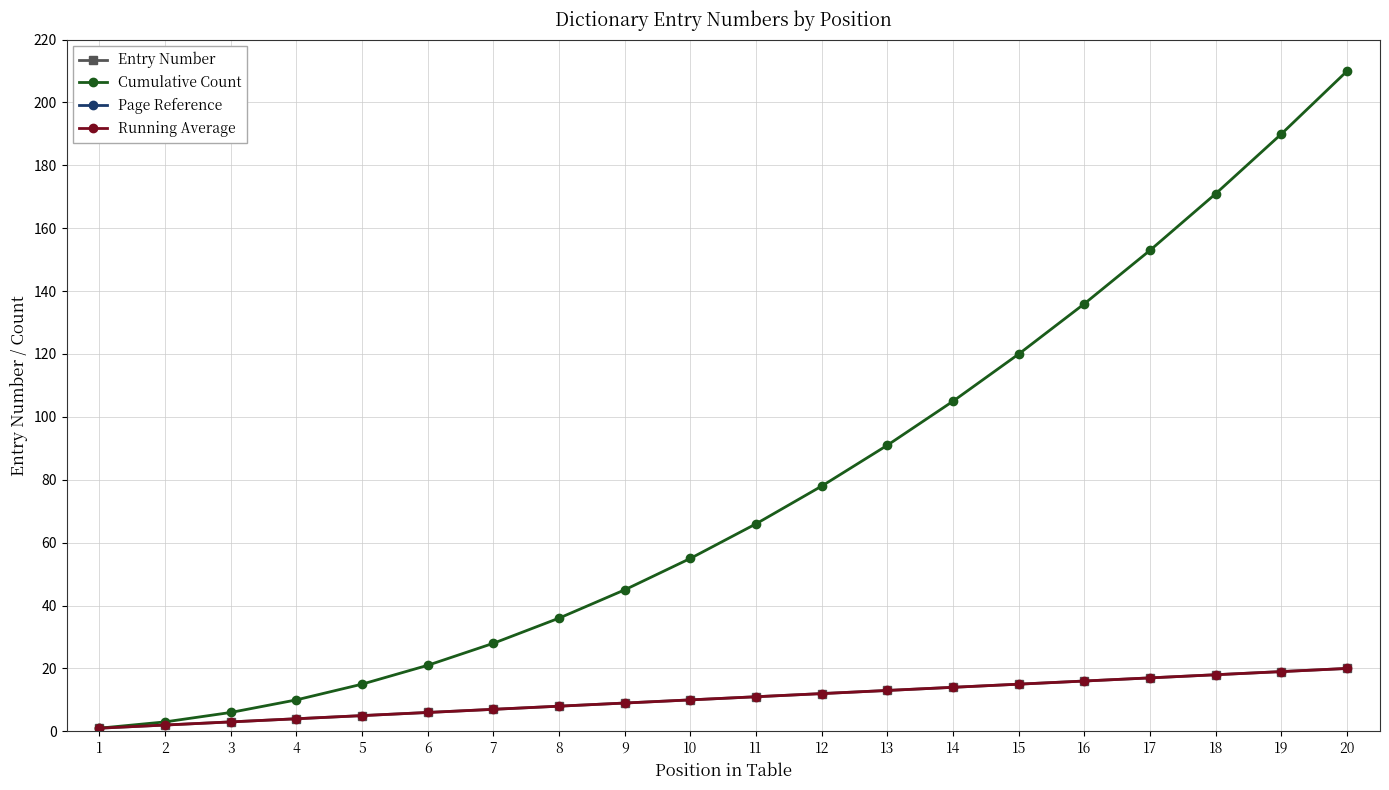

Does the chart have visible grid lines?

Yes